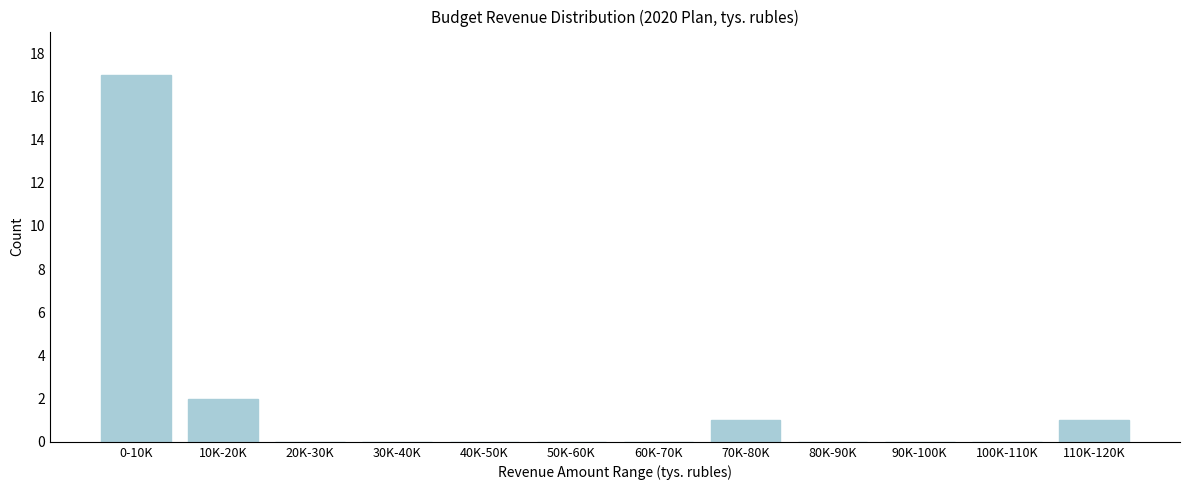

Reading left to right, list all the values displayed in this chart.

0-10K=17	10K-20K=2	20K-30K=0	30K-40K=0	40K-50K=0	50K-60K=0	60K-70K=0	70K-80K=1	80K-90K=0	90K-100K=0	100K-110K=0	110K-120K=1